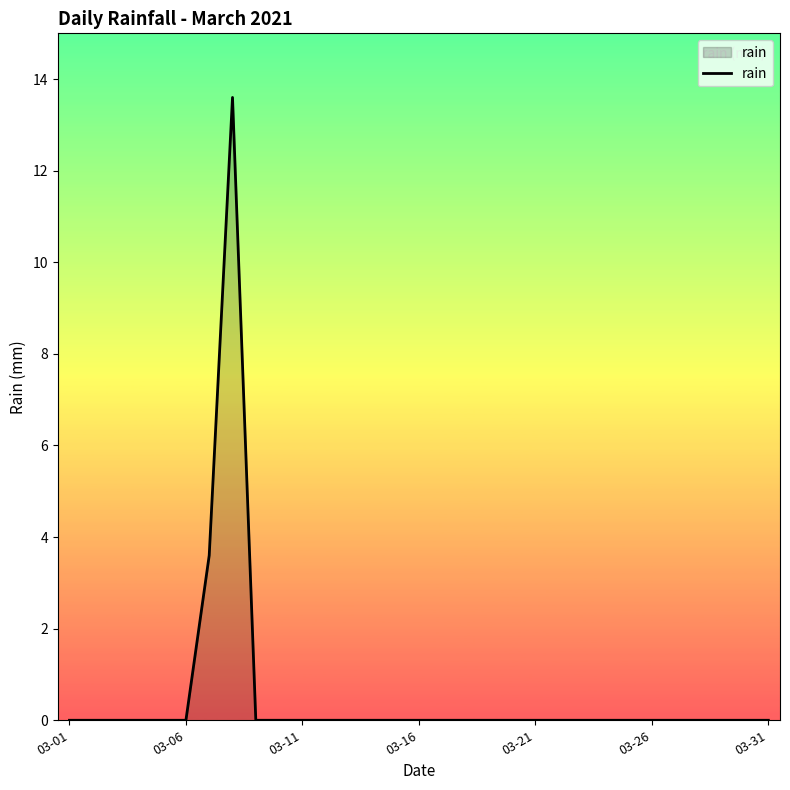

What is the difference between the maximum and minimum values?

13.6